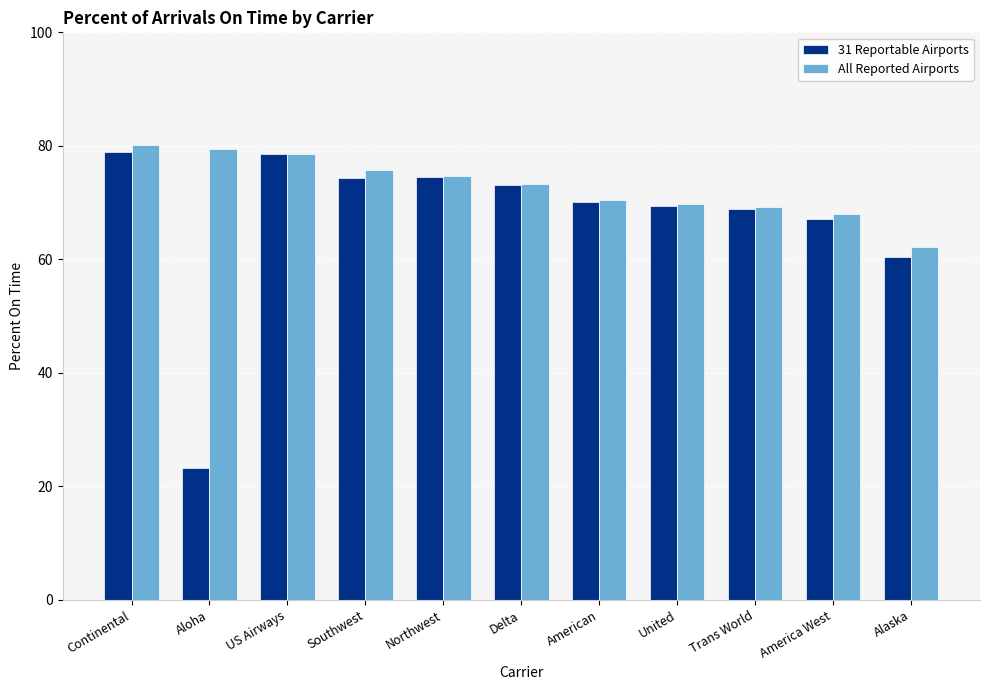

What is the sum of the All Reported Airports values at Aloha and Delta?

152.8